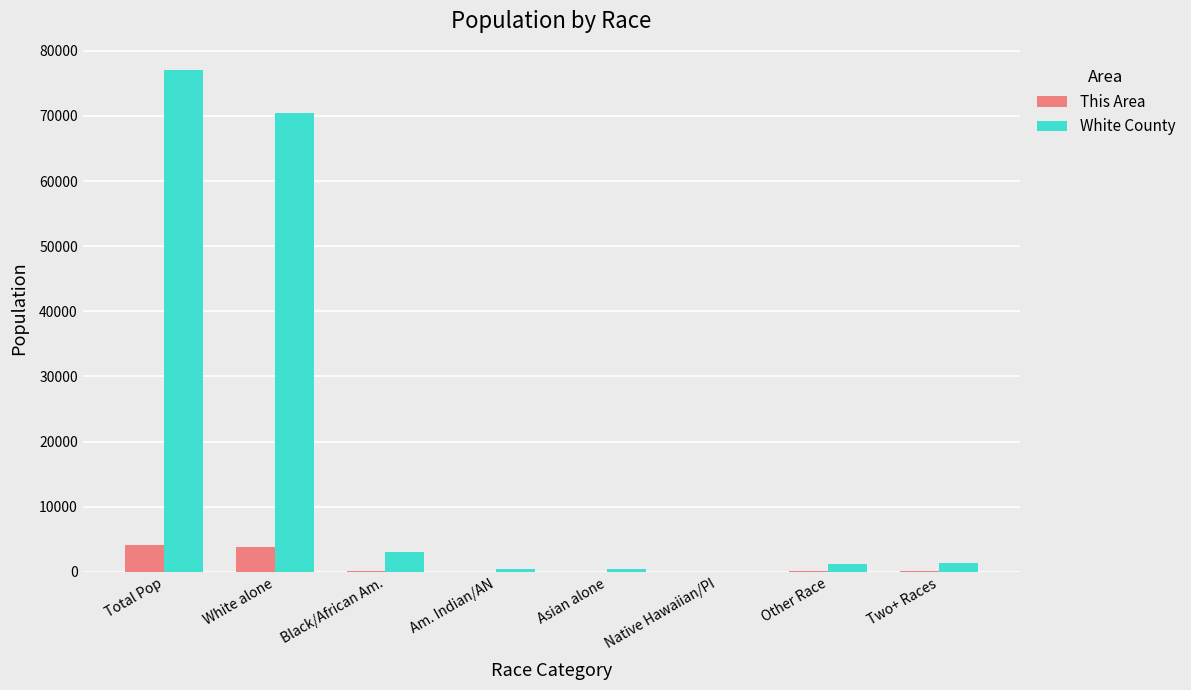

Does the chart contain stacked bars?

No